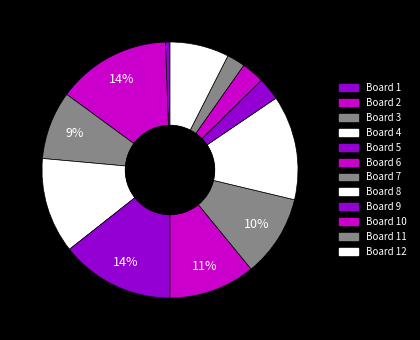

To the nearest percent, what portion does Board 4 represent?

12%